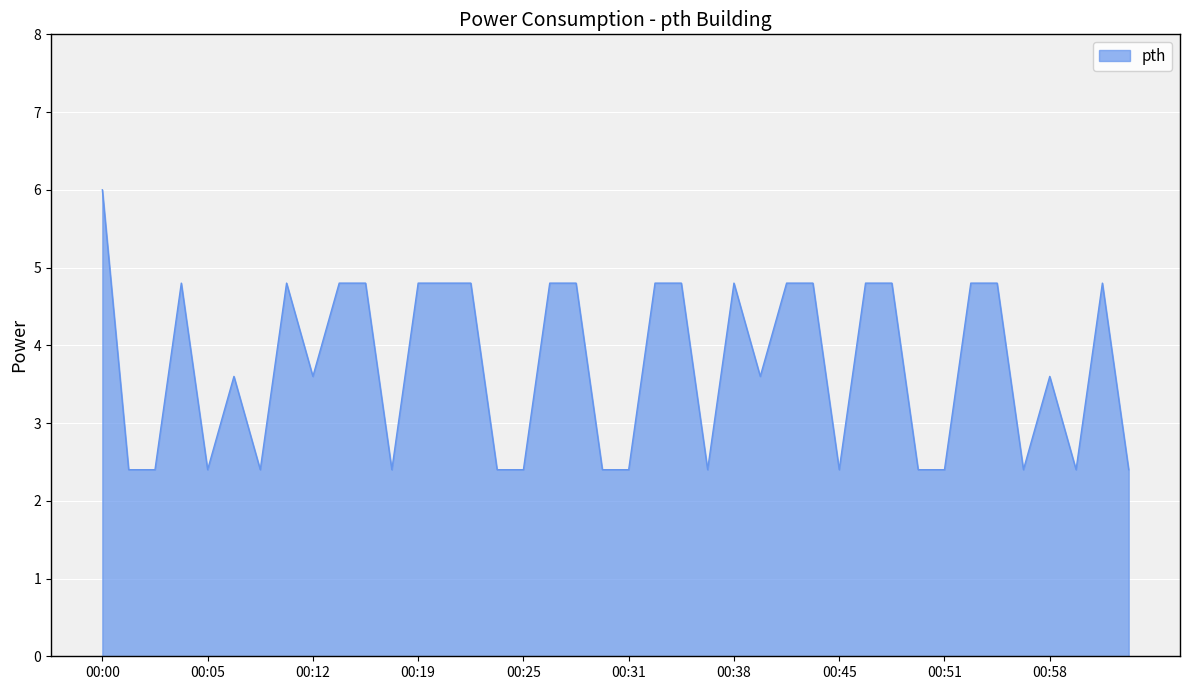

What is the greatest value displayed?

6.0